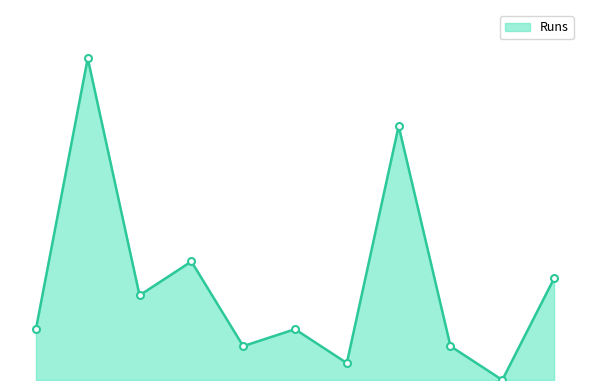

Reading left to right, list all the values displayed in this chart.

Sukhbir Singh=3	Sarabjit Singh=19	Saurav Bedi=5	Rajeshwar Vashisht=7	Dhoni Randeep=2	Nabhdeep Dhir=3	Amit Sethi=1	Sahil Bedi=15	Jay Mandvia=2	Sadeq Mohammed=0	Rajesh Patel=6